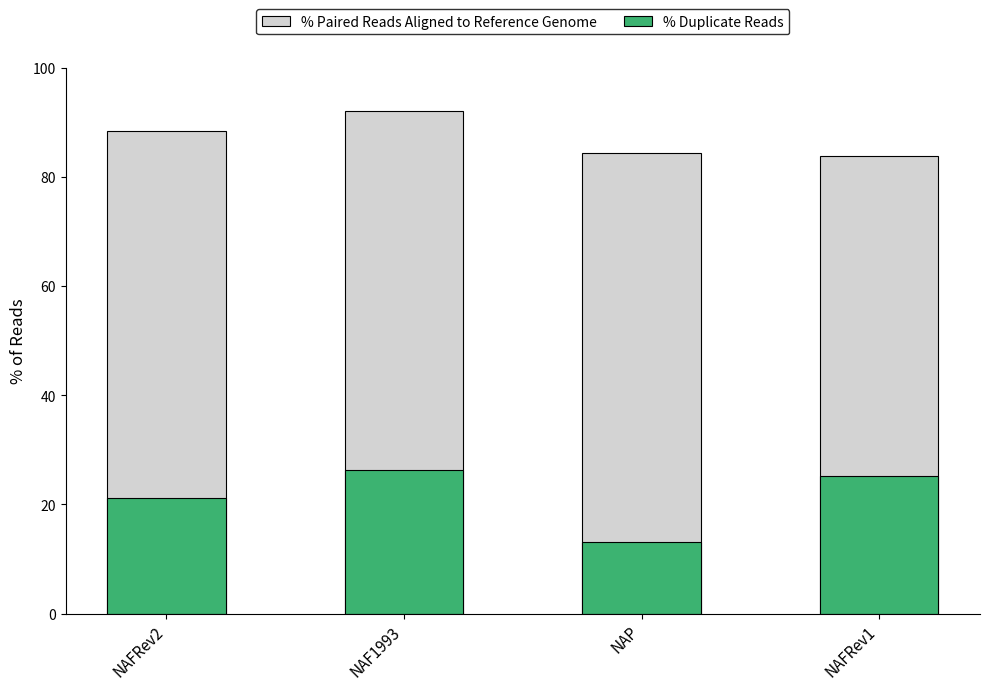

What is the minimum value shown in the chart?

13.1